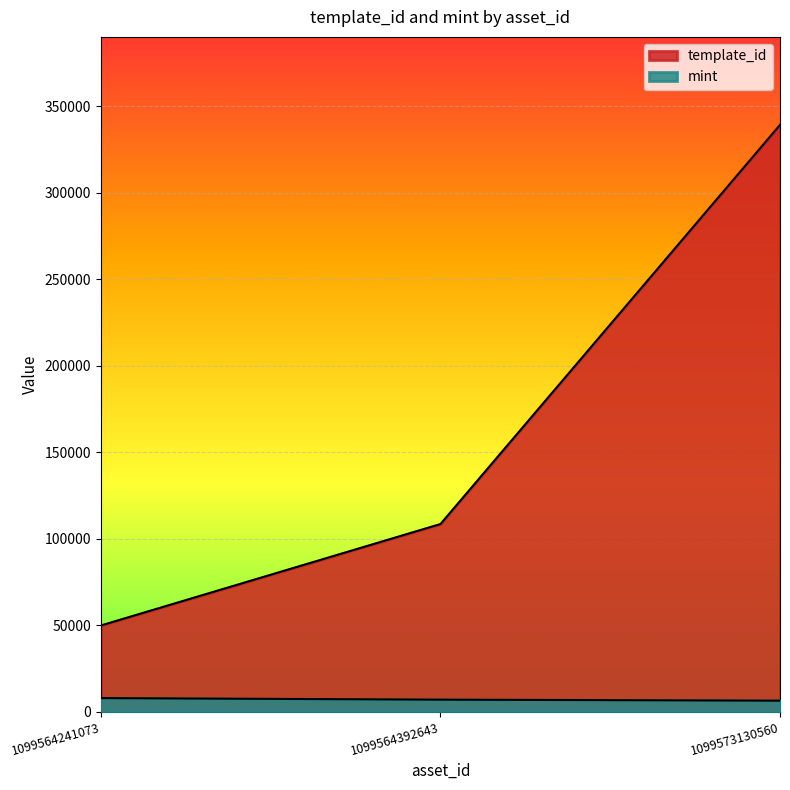

What is the spread (max minus min) of values at 1099573130560?

332844